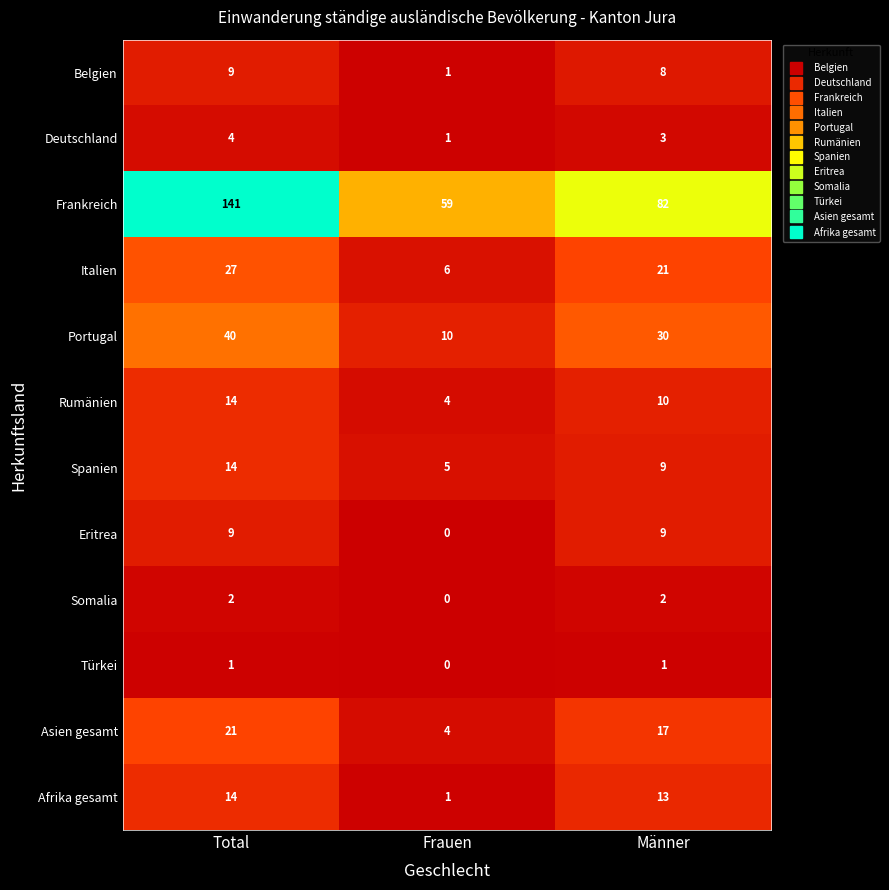

Between Frauen and Männer, which series saw the biggest shift?

Frankreich